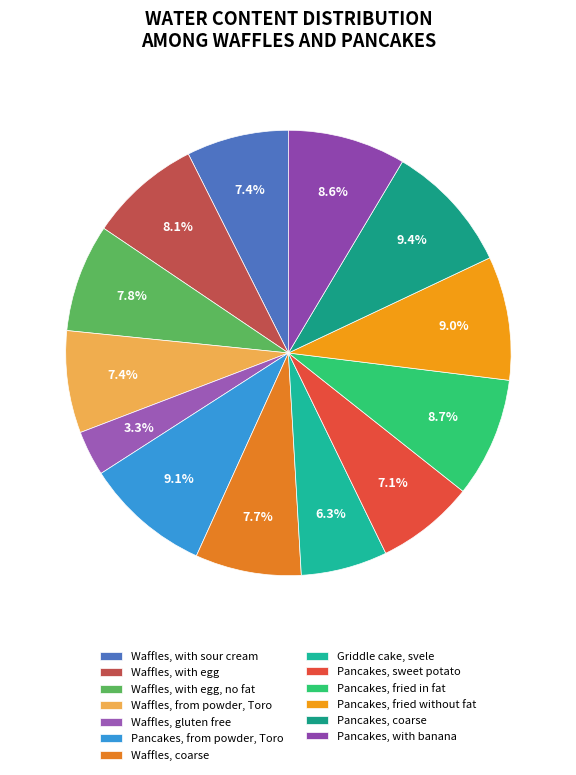

Count the number of slices in the pie.

13